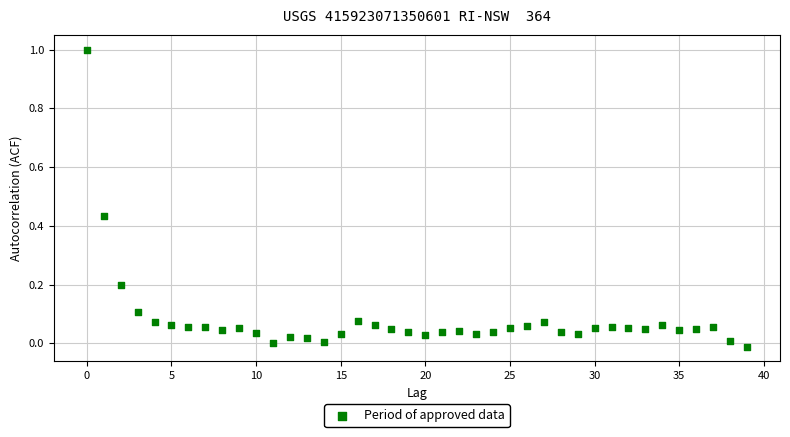

What is the range of Y values (max minus min)?

1.0